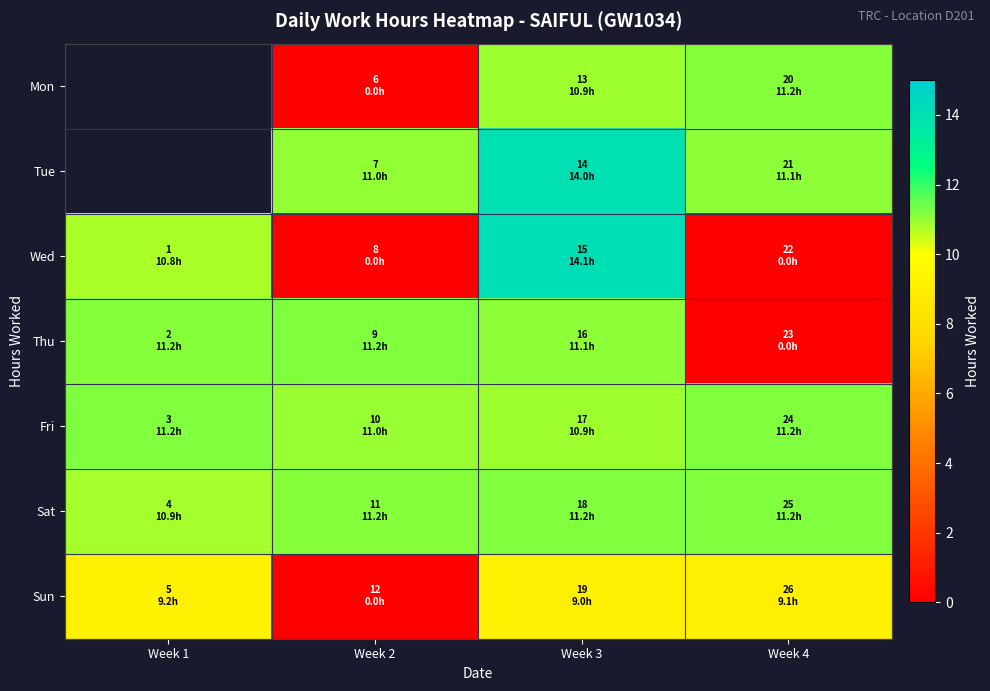

At which label does Thu reach its peak?

Week 2